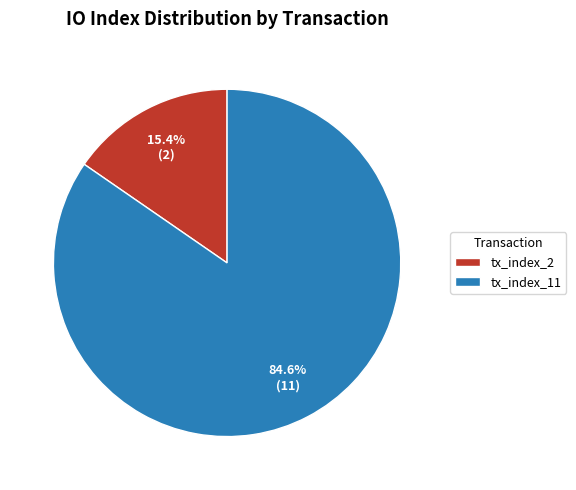

Is there a majority slice in this chart?

Yes